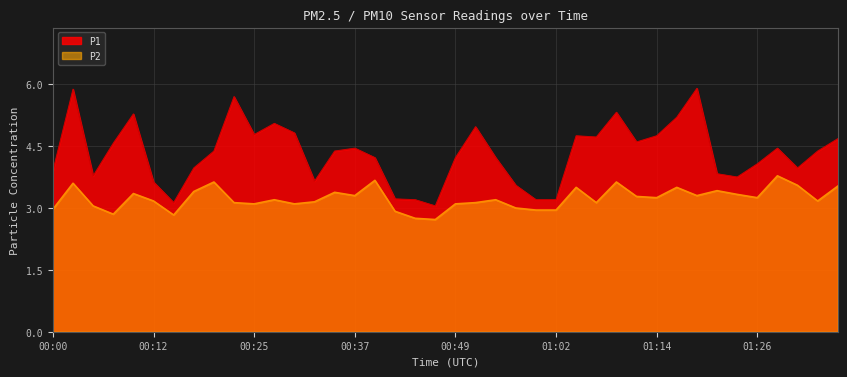

True or false: P2 and P1 cross at least once.

False